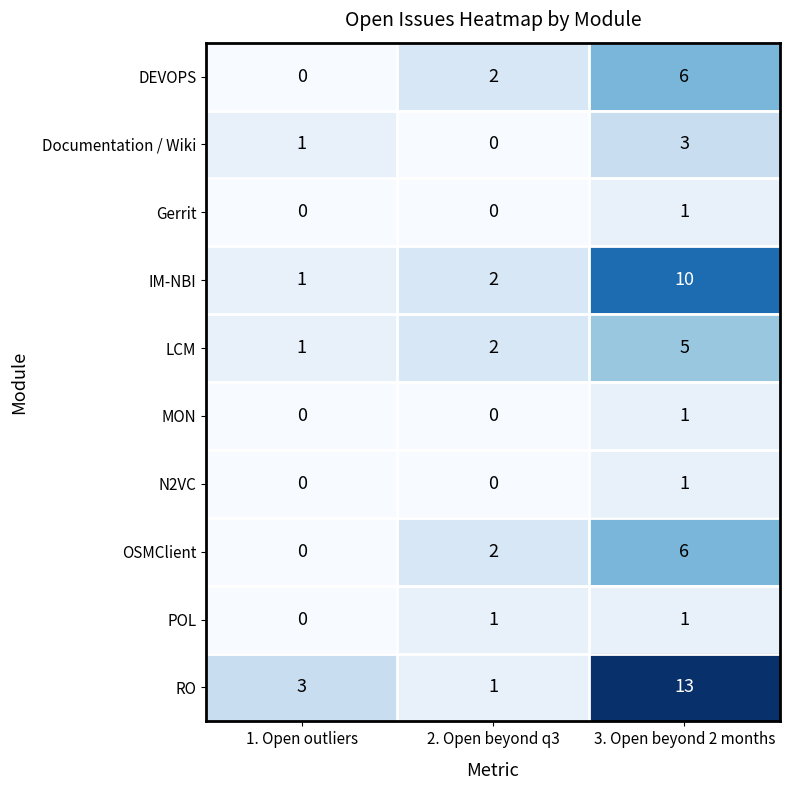

Which category has the highest value in the MON series?

3. Open beyond 2 months